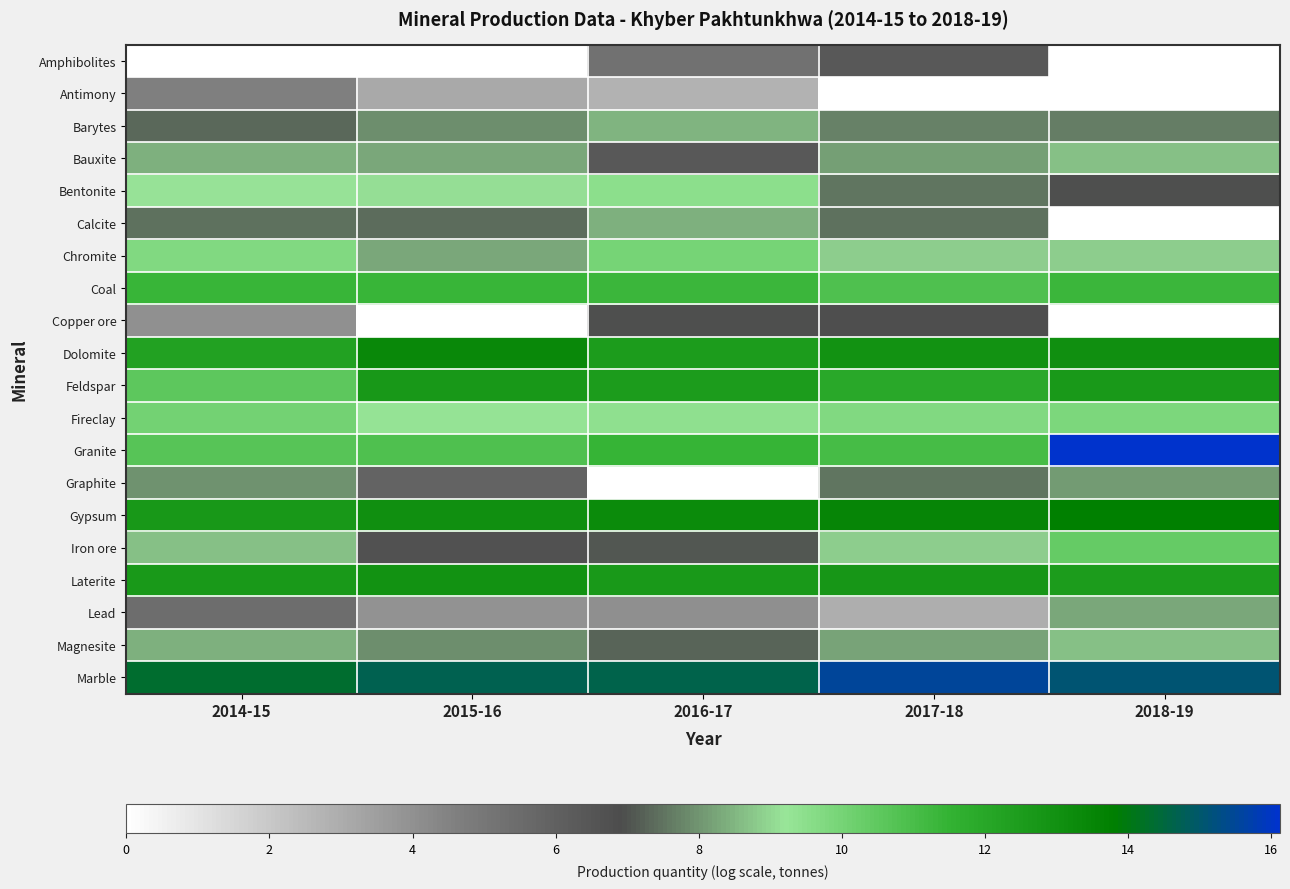

Which series changed the most between 2015-16 and 2016-17?

Copper ore